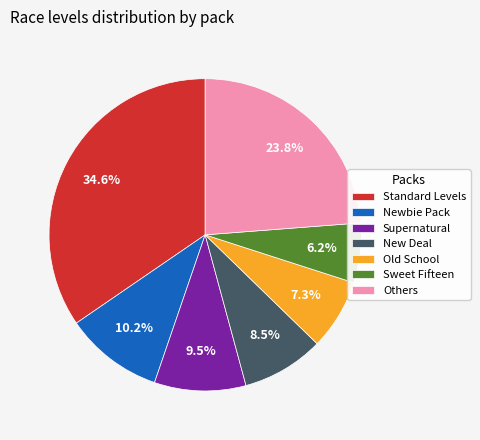

Between Newbie Pack and New Deal, which is larger?

Newbie Pack